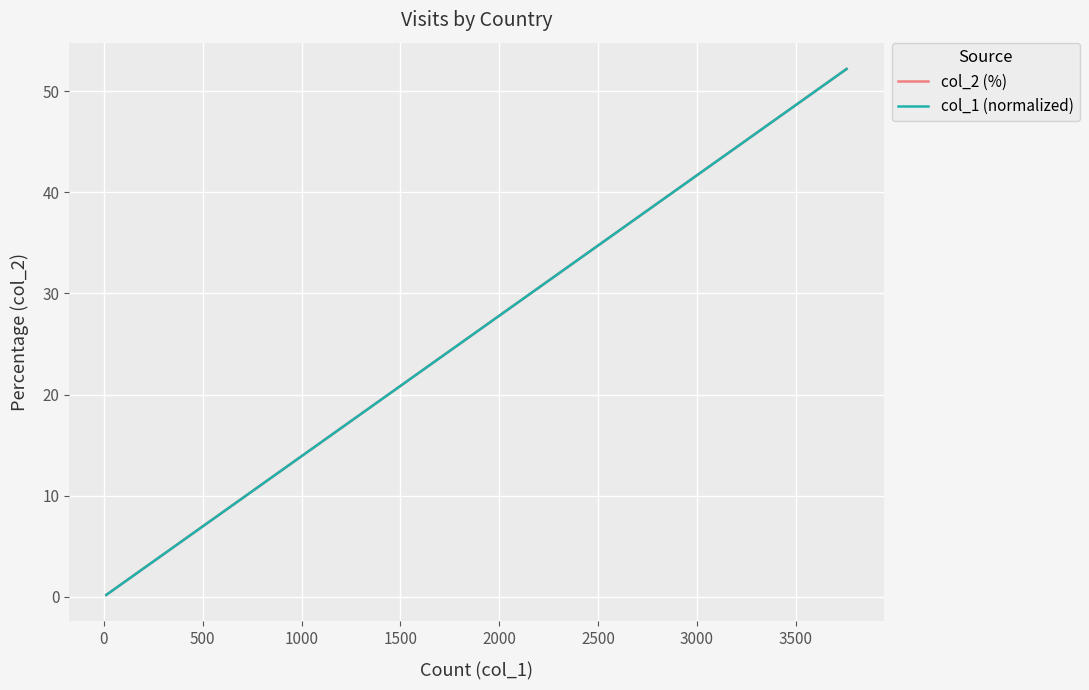

Does the chart display data point markers on the line(s)?

No